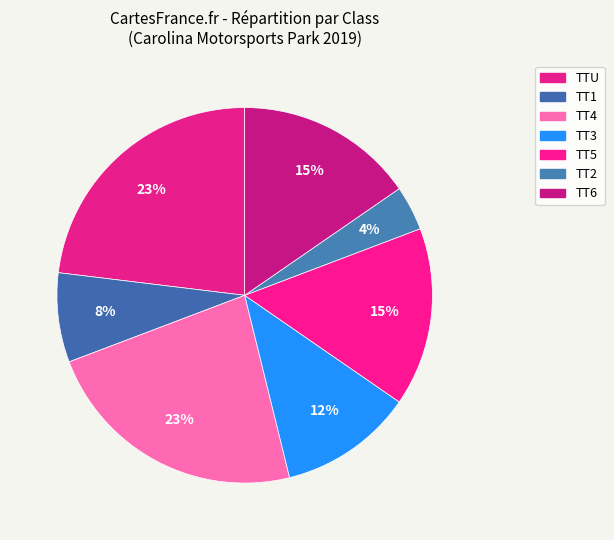

Does TTU represent more than half of the total?

No